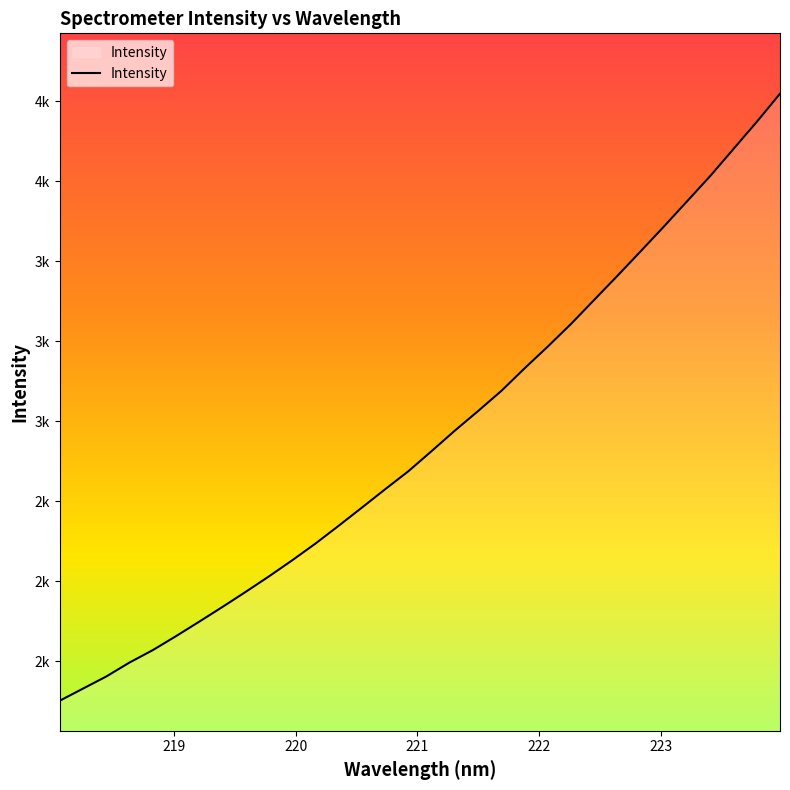

Does the chart display data point markers on the line(s)?

No